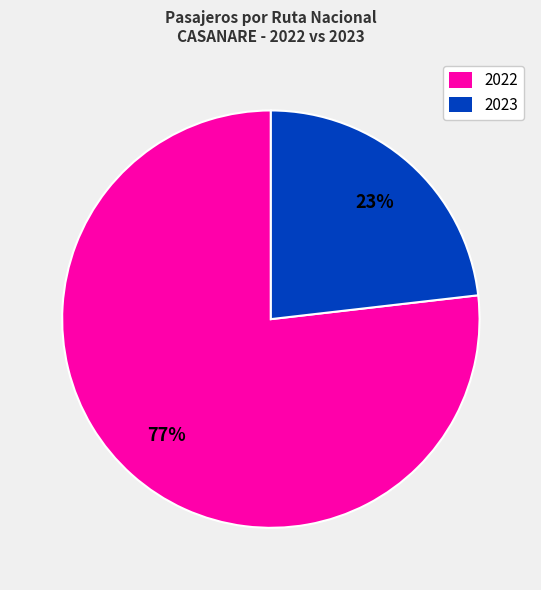

True or false: 2023 accounts for 29% of the total.

False